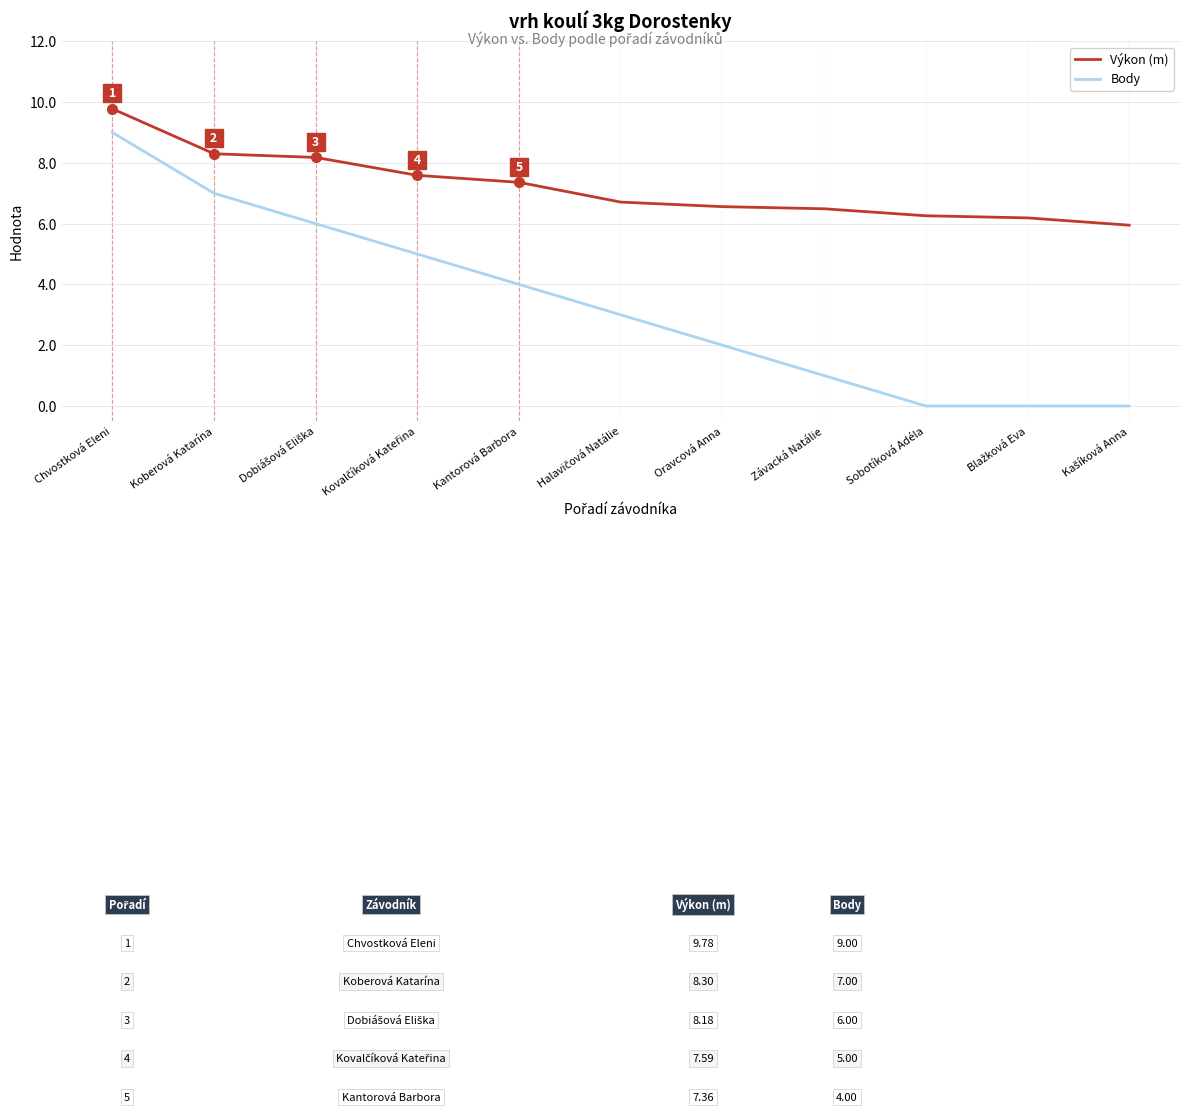

What are all the series names shown in the legend?

Výkon (m), Body